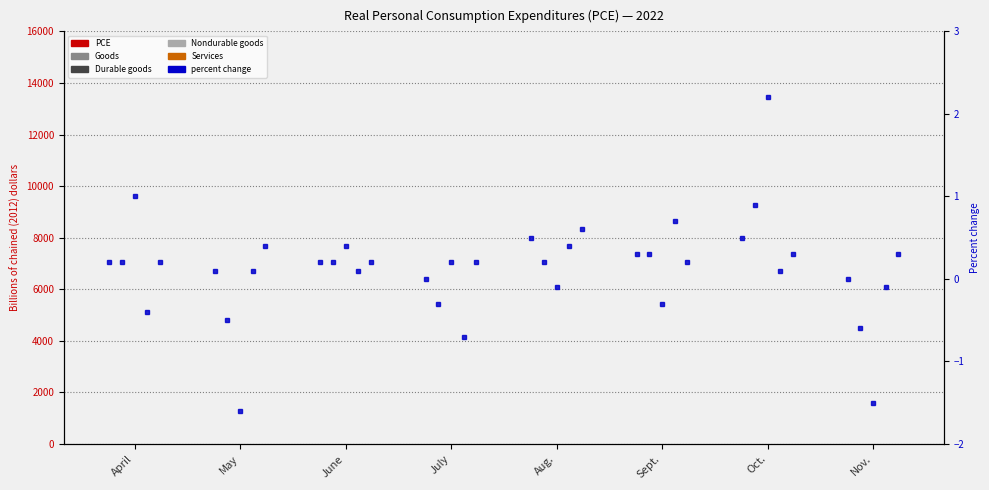

What is the sum of all Services values?

70.2